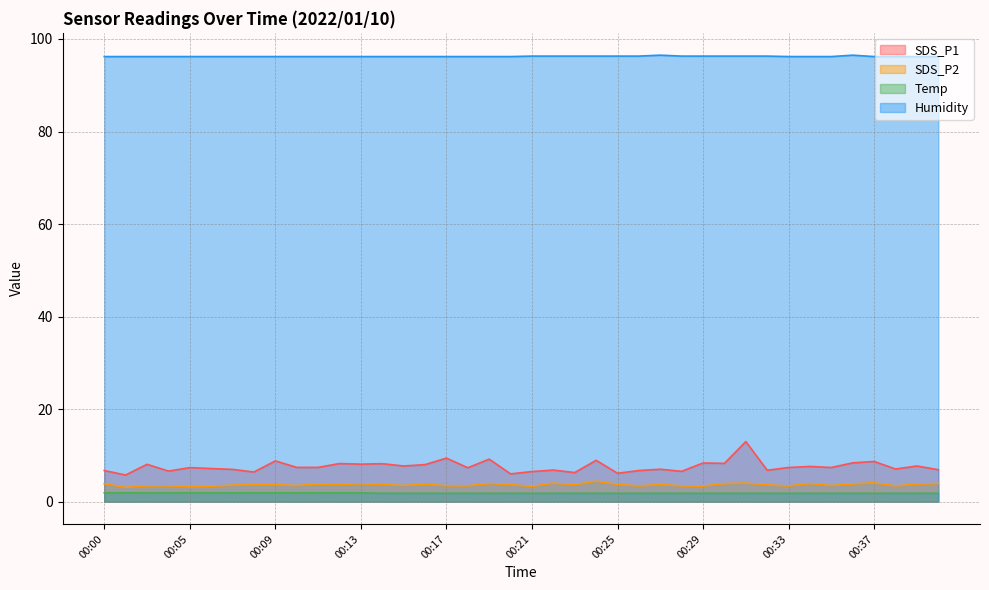

Is it true that Humidity equals 96.2 at 00:35?

True